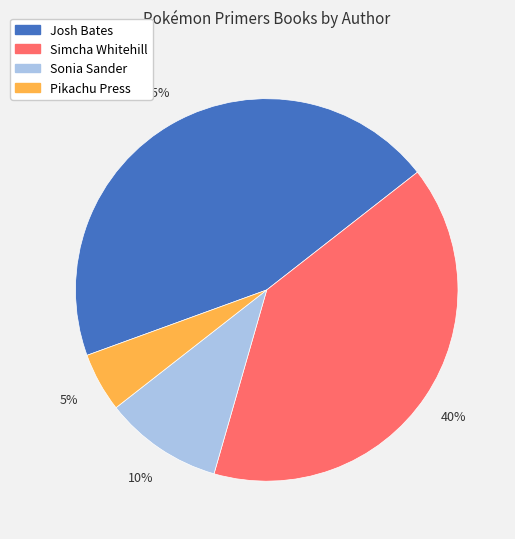

True or false: Sonia Sander accounts for 10% of the total.

True